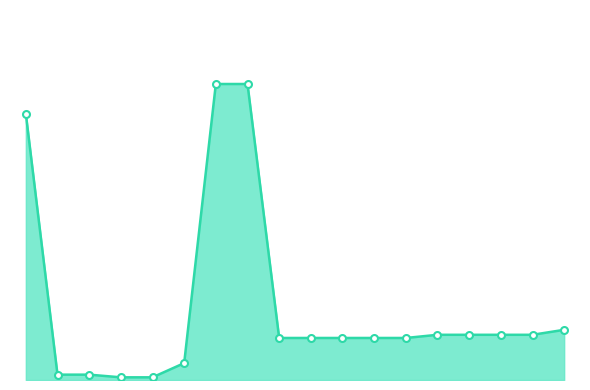

Does the chart have visible grid lines?

No